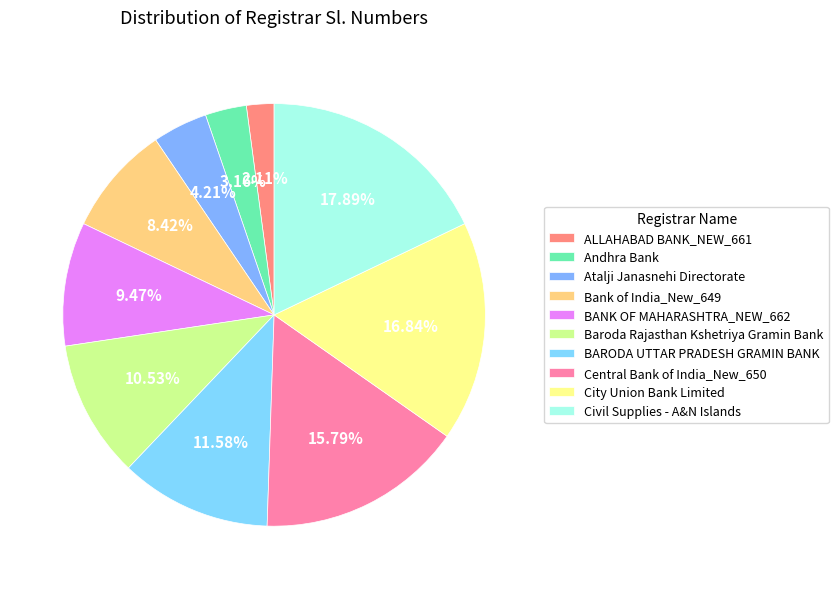

What percentage do City Union Bank Limited and Civil Supplies - A&N Islands together represent?

34.7%